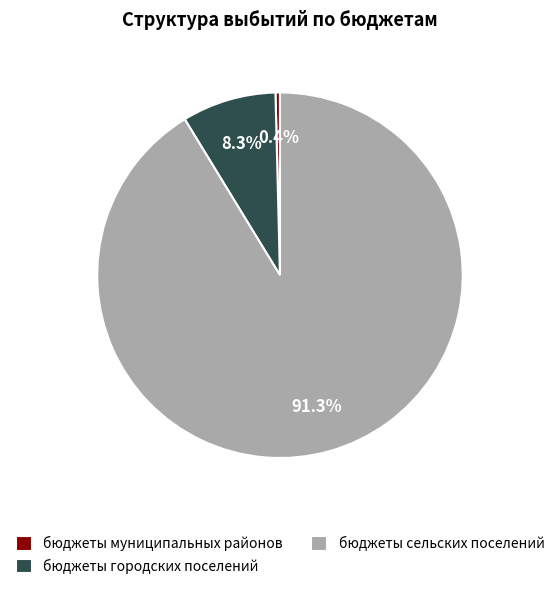

Is бюджеты сельских поселений the majority of the pie?

Yes